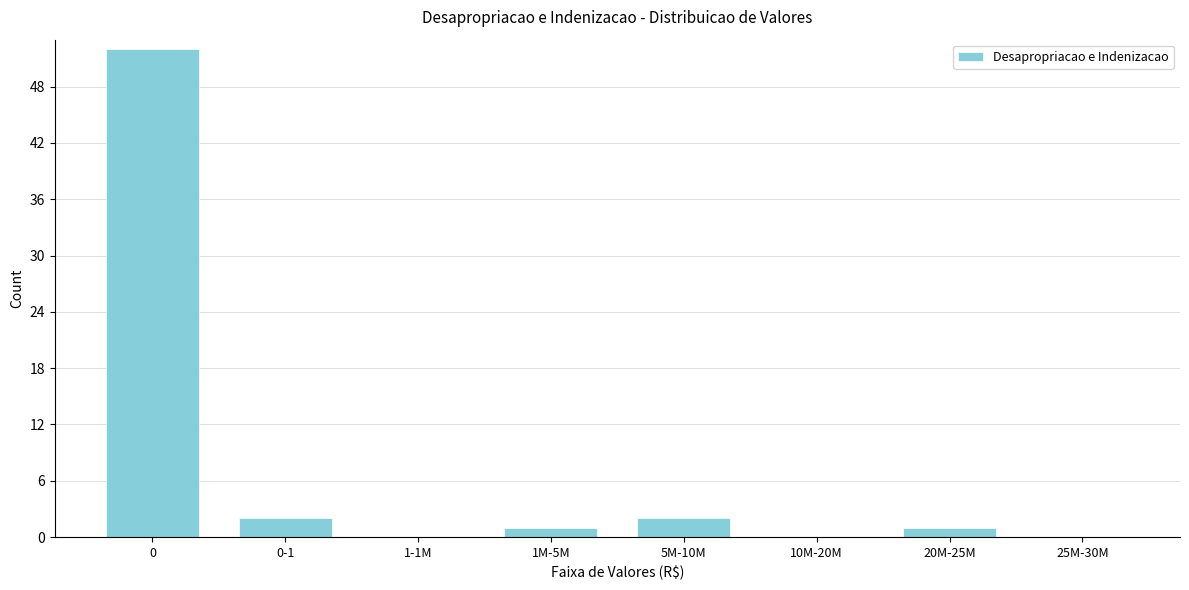

Reading left to right, what are all the values shown in this chart?

0=52	0-1=2	1-1M=0	1M-5M=1	5M-10M=2	10M-20M=0	20M-25M=1	25M-30M=0